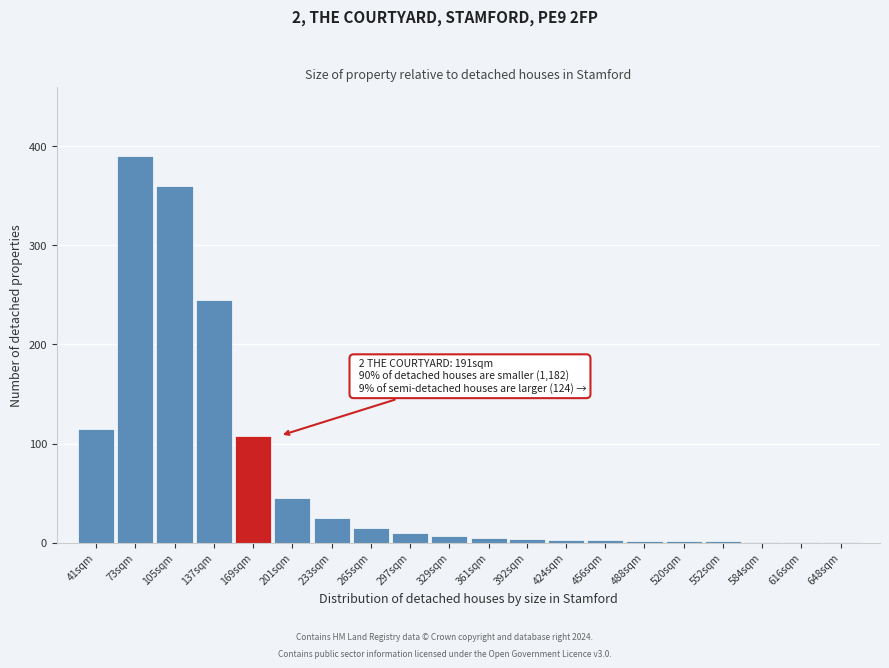

What is the sum of all values?

1344